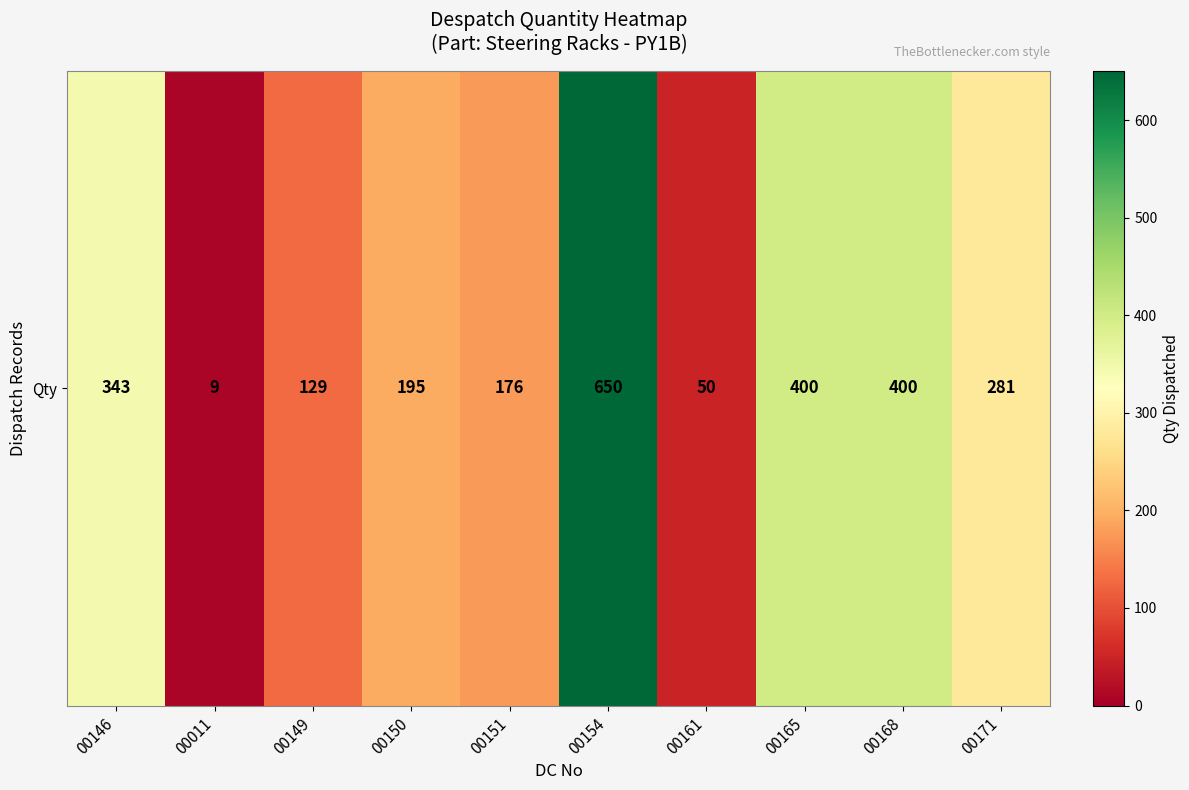

Between 00149 and 00154, which is larger?

00154